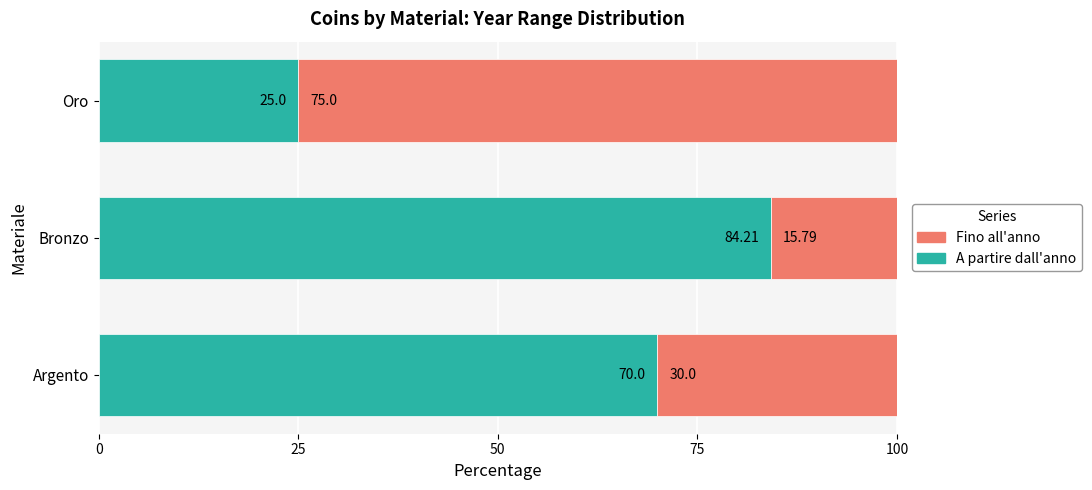

Where is A partire dall'anno nearest to the value 54?

Argento